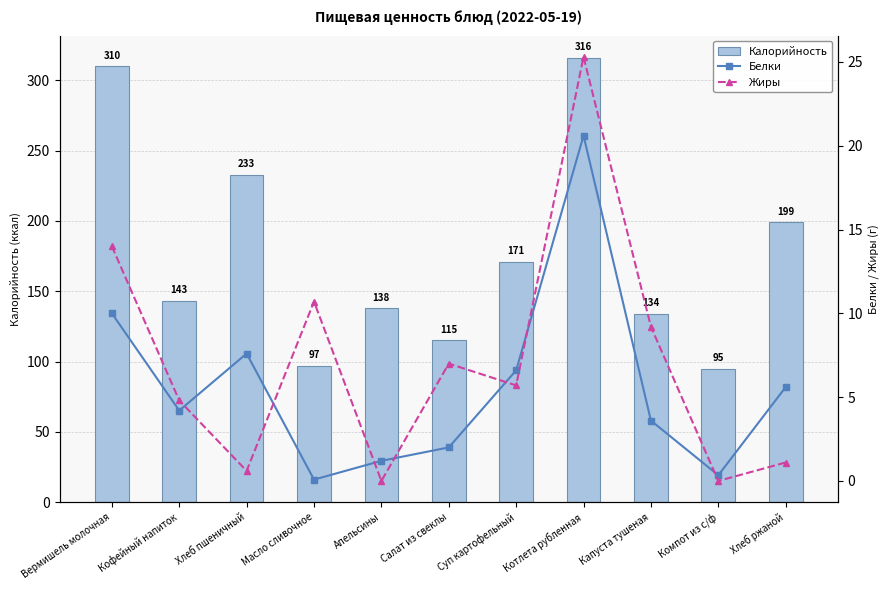

What is the label of the 10th bar from the left?

Компот из с/ф